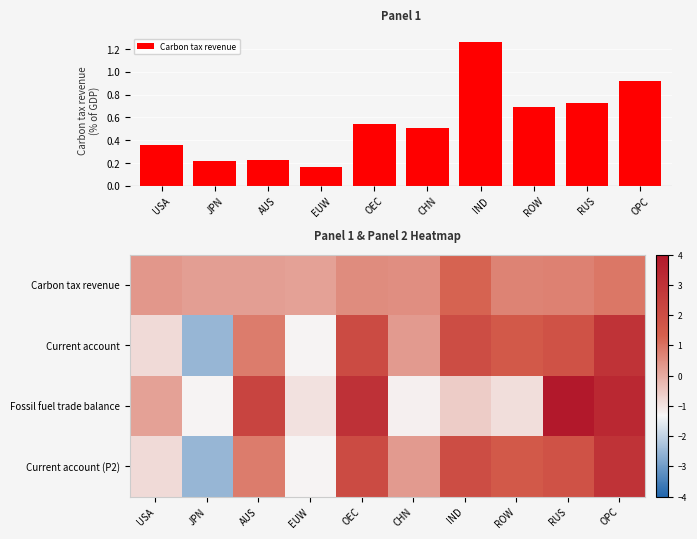

What is the minimum value shown in the chart?

-2.5